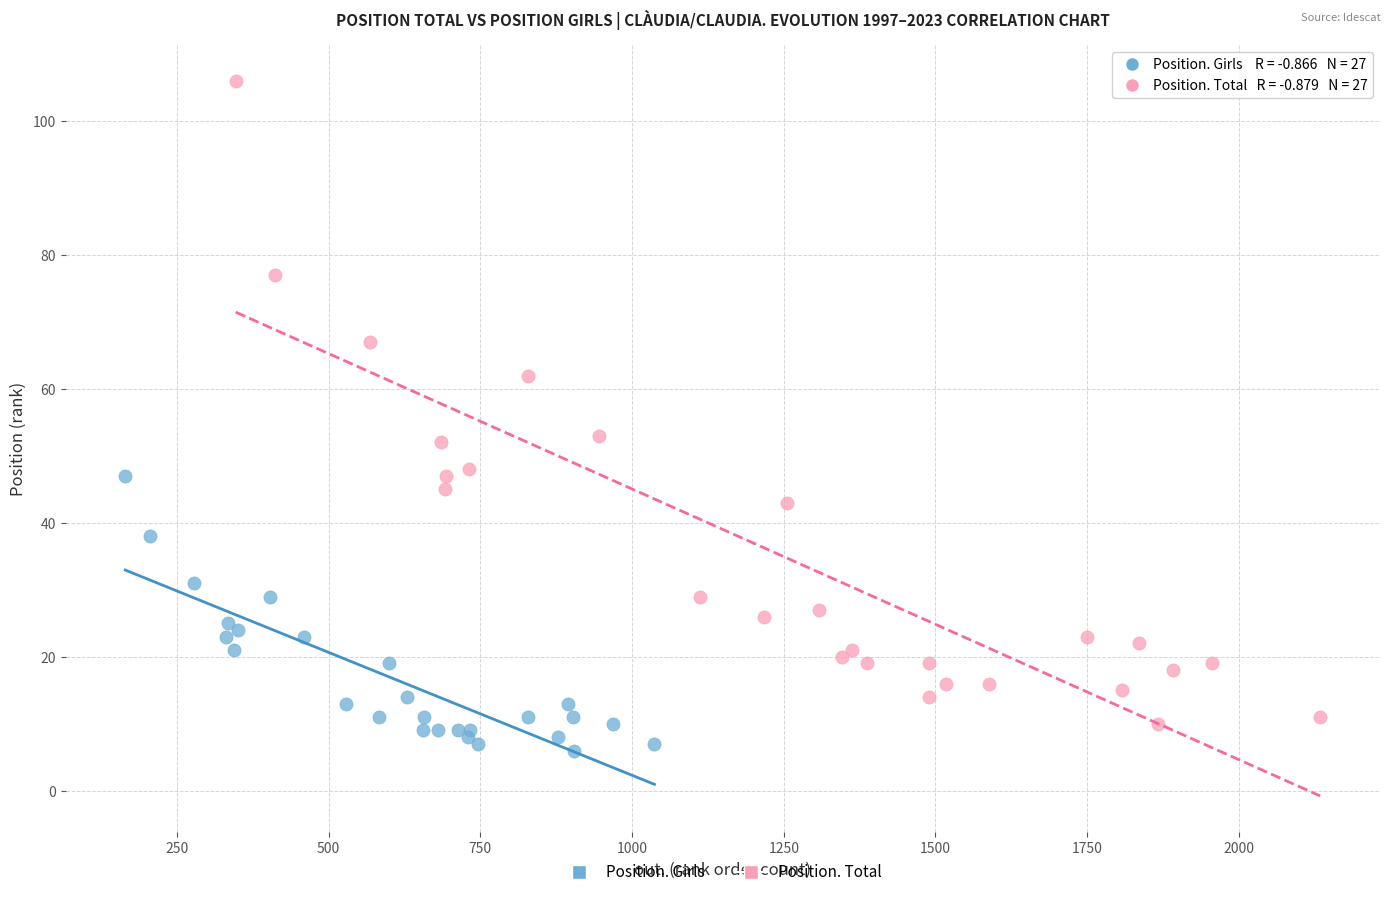

What are all the series names shown in the legend?

Position. Girls, Position. Total